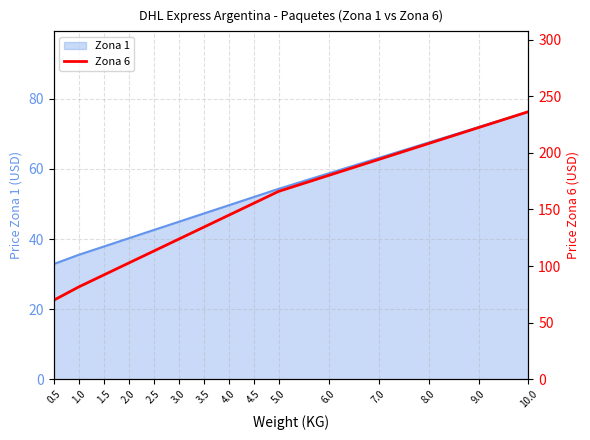

Does the chart display data point markers on the line(s)?

No